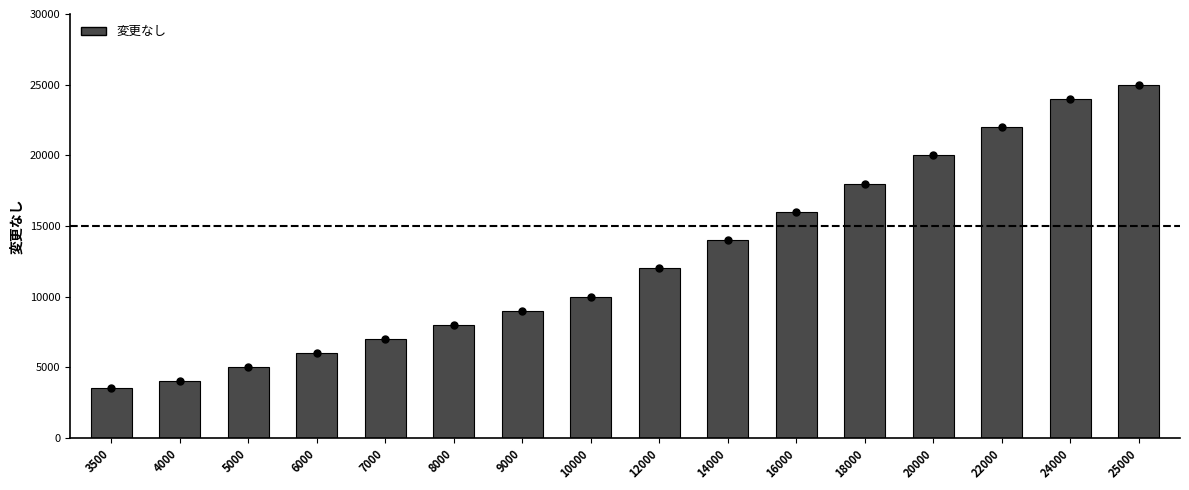

List the labels in order of value, smallest first.

3500, 4000, 5000, 6000, 7000, 8000, 9000, 10000, 12000, 14000, 16000, 18000, 20000, 22000, 24000, 25000